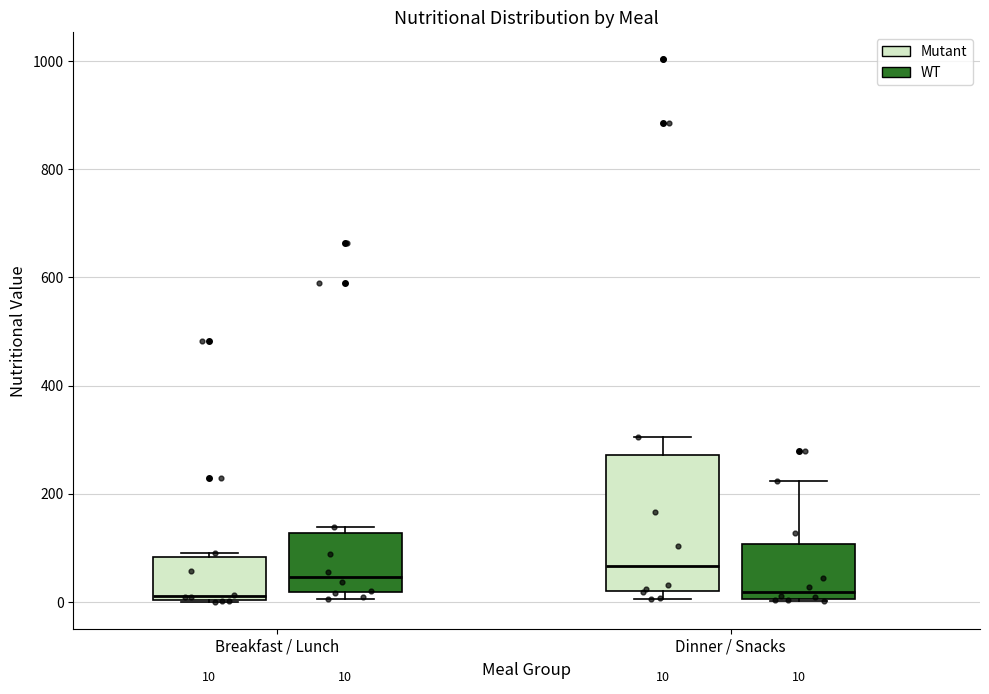

Comparing the boxes themselves (not the whiskers), which one is the tallest?

Dinner / Snacks (Mutant)